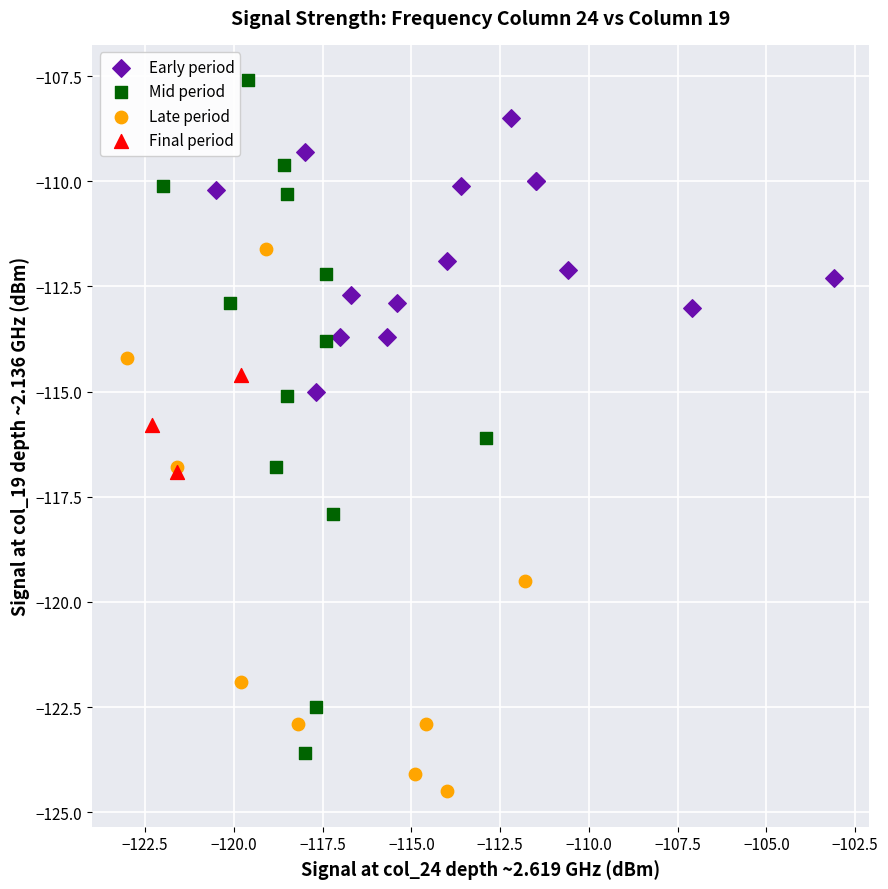

Which series has the largest Y range (max minus min)?

Mid period